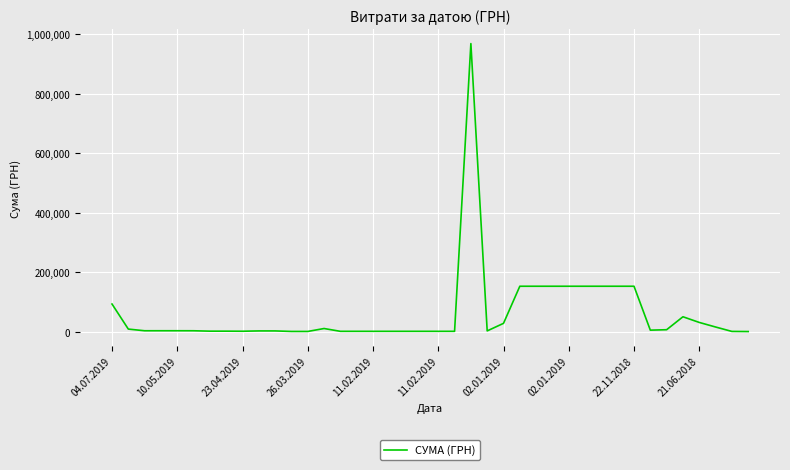

What is the difference between the maximum and minimum values?

967680.9